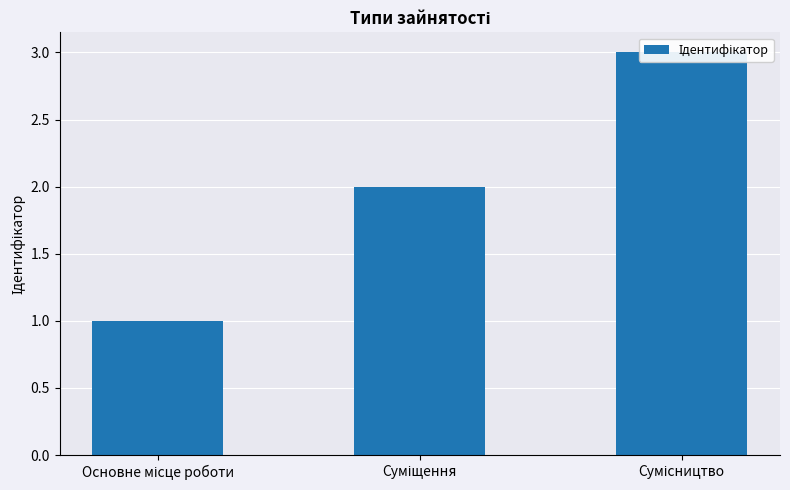

The chart shows a value of 2 at Суміщення. True or false?

True